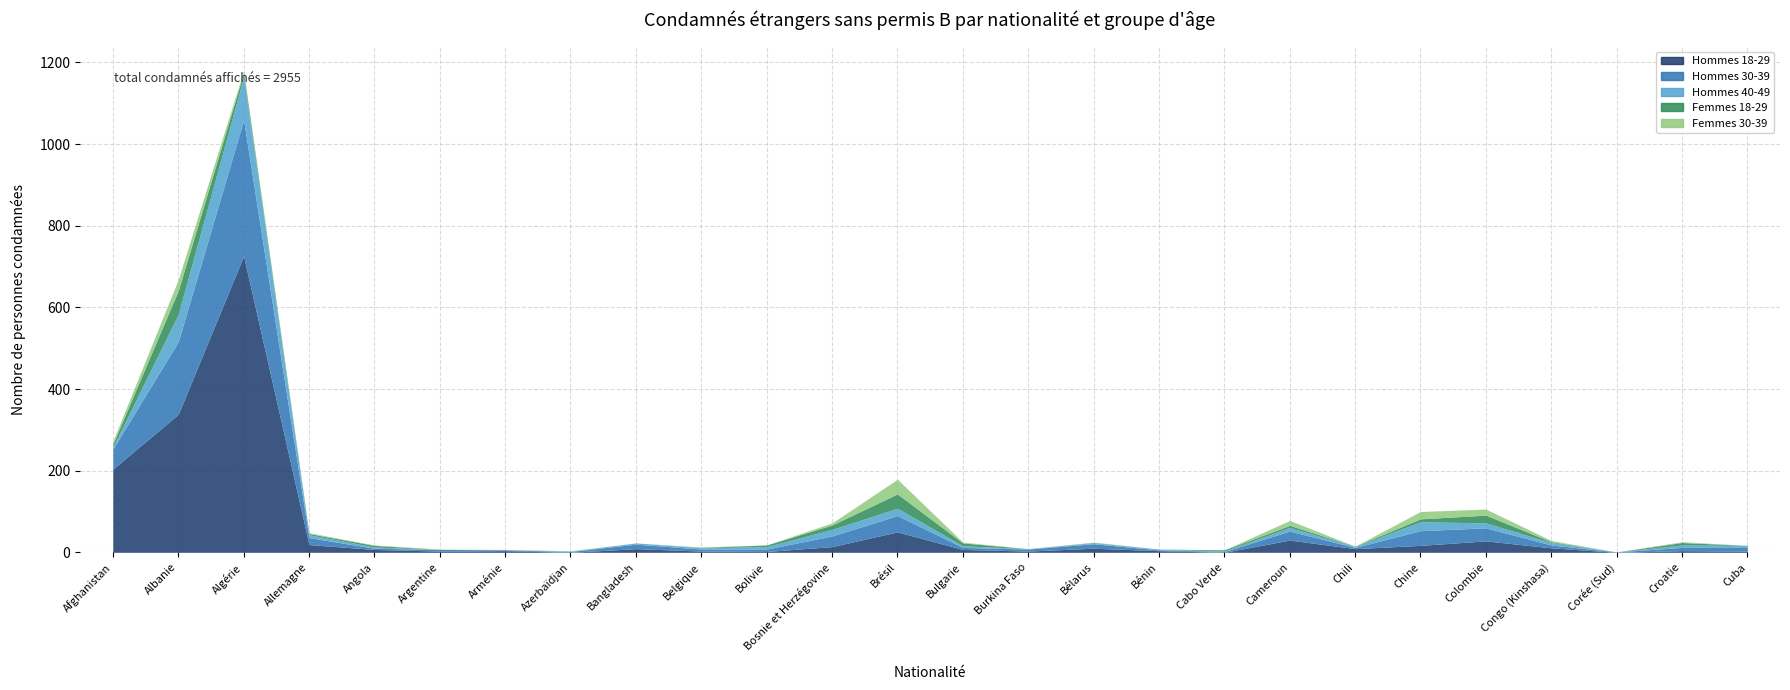

Rank the categories by Femmes 30-39 value from lowest to highest.

Arménie, Bangladesh, Bolivie, Burkina Faso, Bénin, Cabo Verde, Chili, Corée (Sud), Cuba, Angola, Argentine, Azerbaïdjan, Belgique, Bélarus, Allemagne, Bulgarie, Croatie, Congo (Kinshasa), Bosnie et Herzégovine, Algérie, Afghanistan, Cameroun, Colombie, Chine, Albanie, Brésil